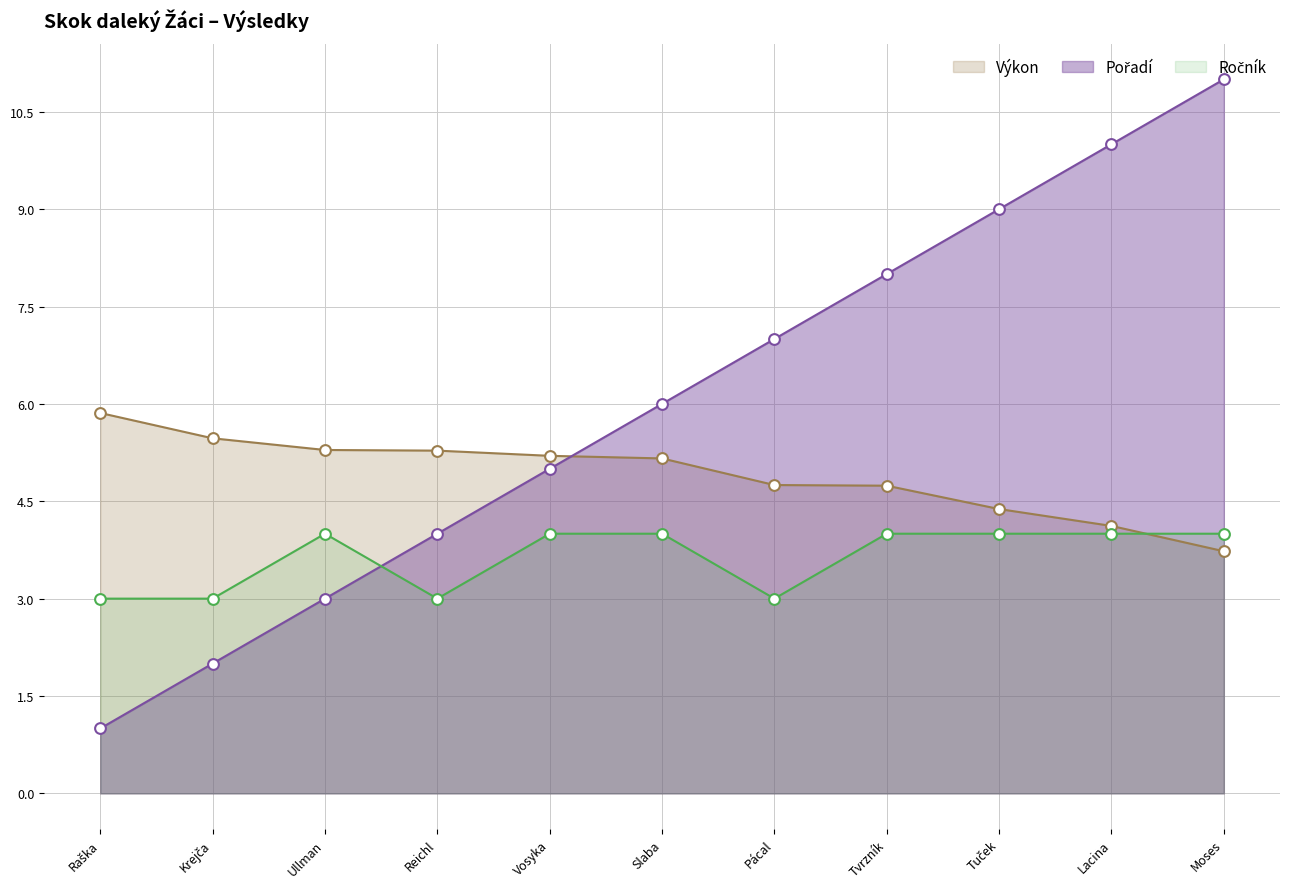

At which category is the sum across all series the highest?

Moses